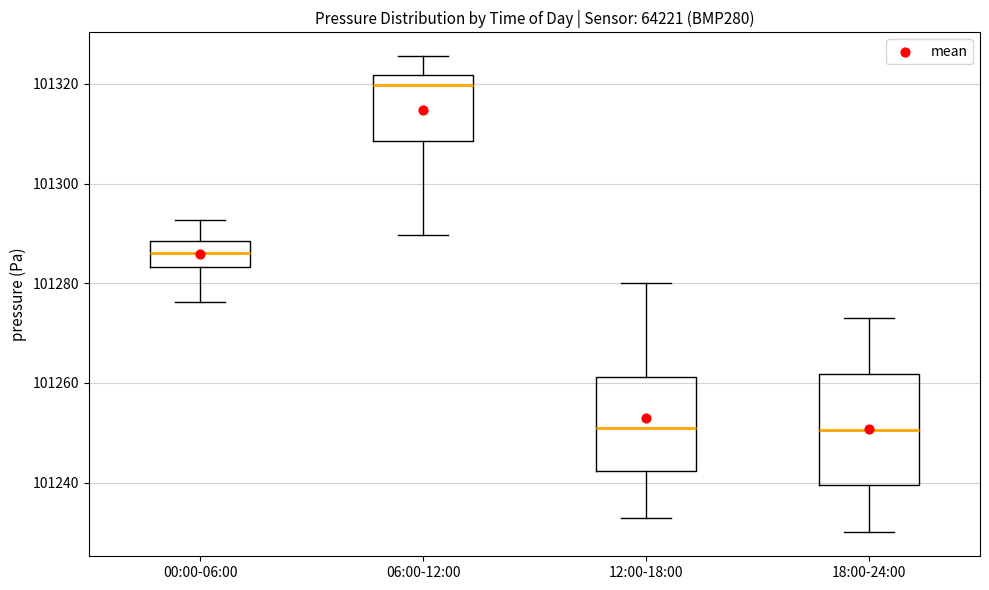

Reading left to right, transcribe this box plot: for each box, give where its median line is, the range the box spans, and where its two whiskers end, as read against the y-axis. The values are not printed on the chart, so give them approximately, as read against the axis.

00:00-06:00: median 101286, box 101284 to 101288, whiskers 101276 to 101292
06:00-12:00: median 101320, box 101308 to 101322, whiskers 101290 to 101326
12:00-18:00: median 101252, box 101242 to 101262, whiskers 101234 to 101280
18:00-24:00: median 101250, box 101240 to 101262, whiskers 101230 to 101274